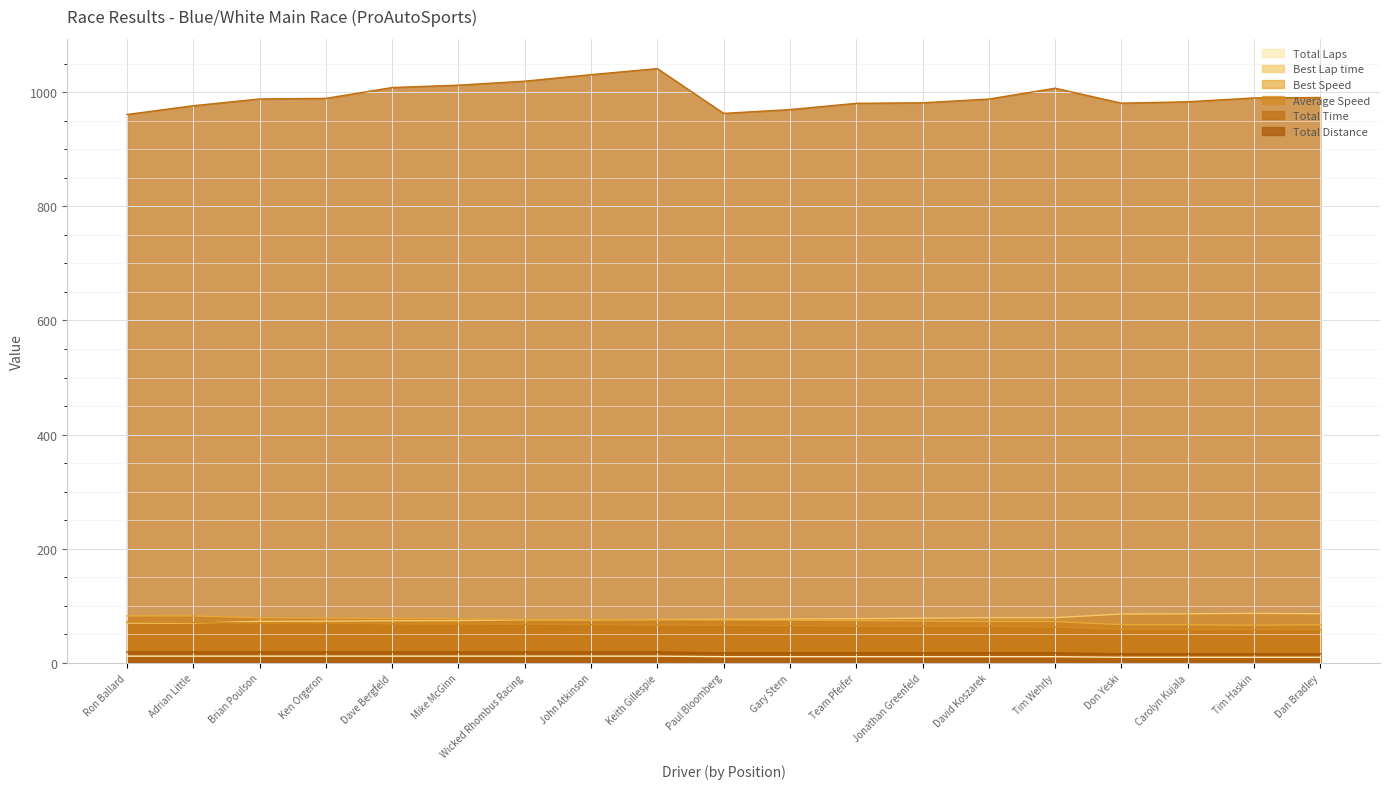

The Best Speed series shows 111.5 at Keith Gillespie. True or false?

False